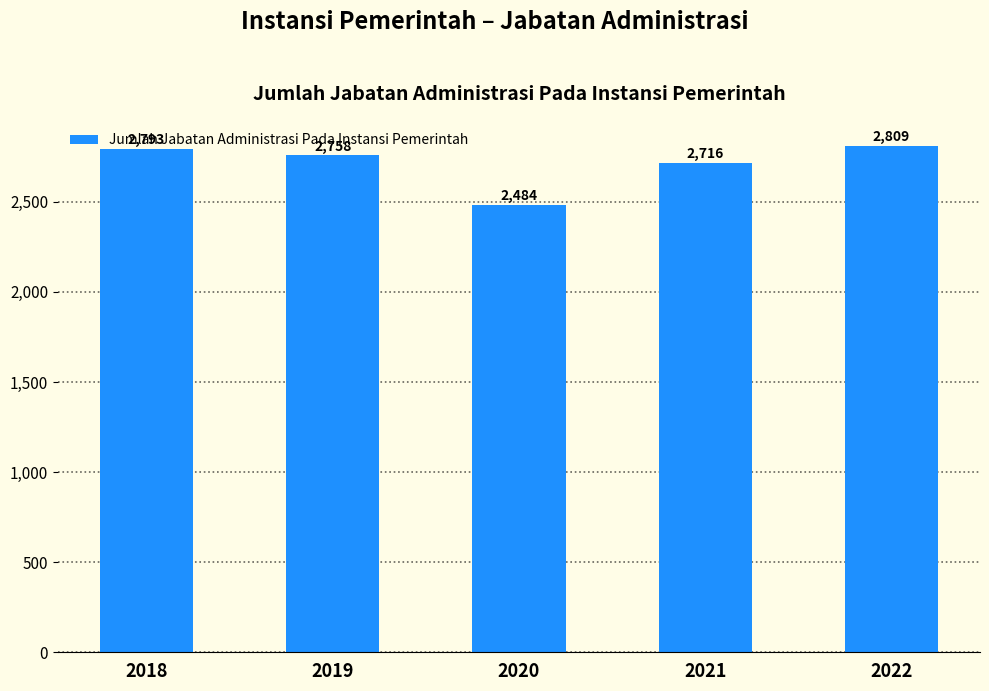

Is it true that the value at 2021 is 3867?

False